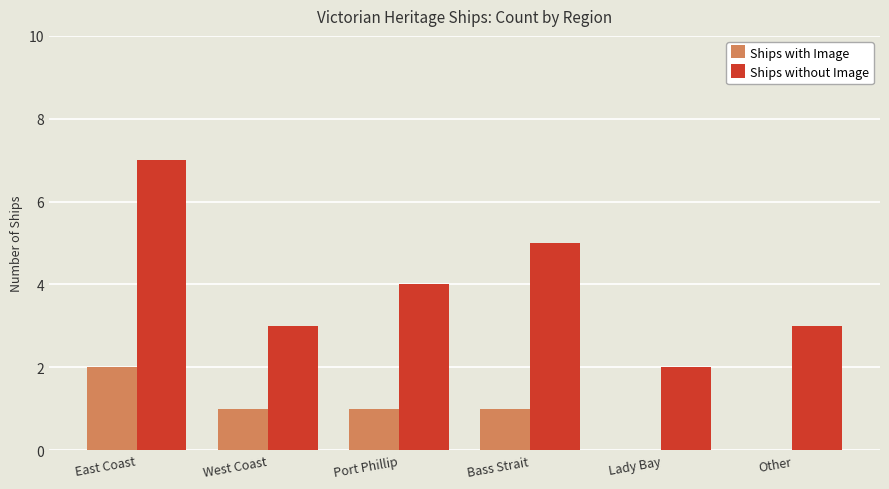

What is the sum of all Ships without Image values?

24